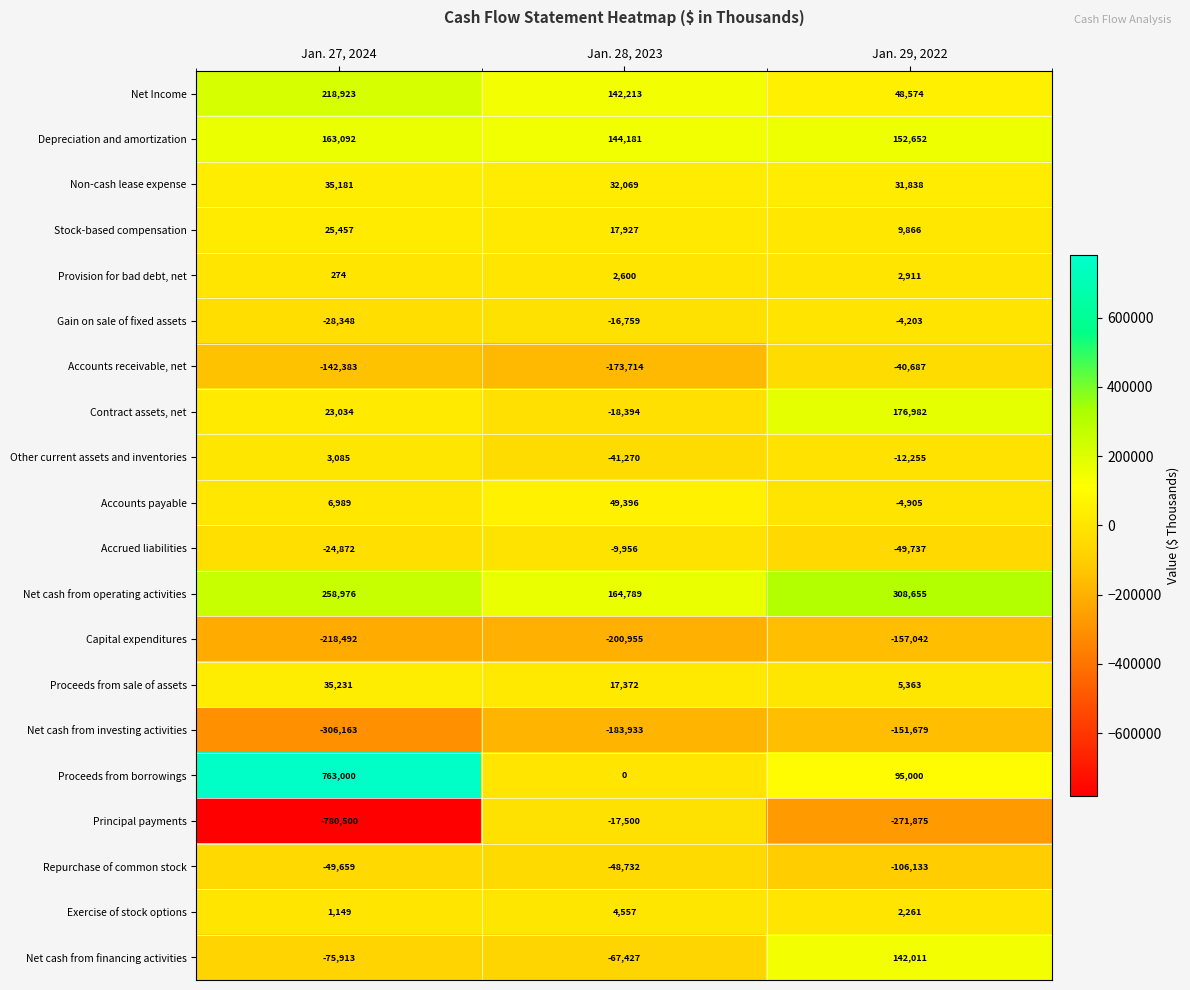

The value of Principal payments at Jan. 27, 2024 is -780500. True or false?

True